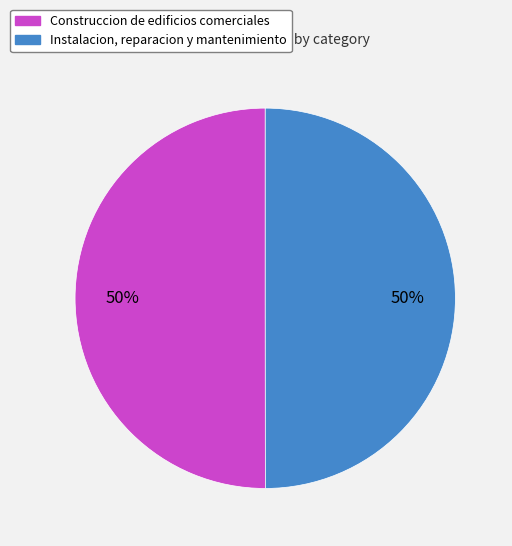

To the nearest percent, what is the average slice percentage?

50%